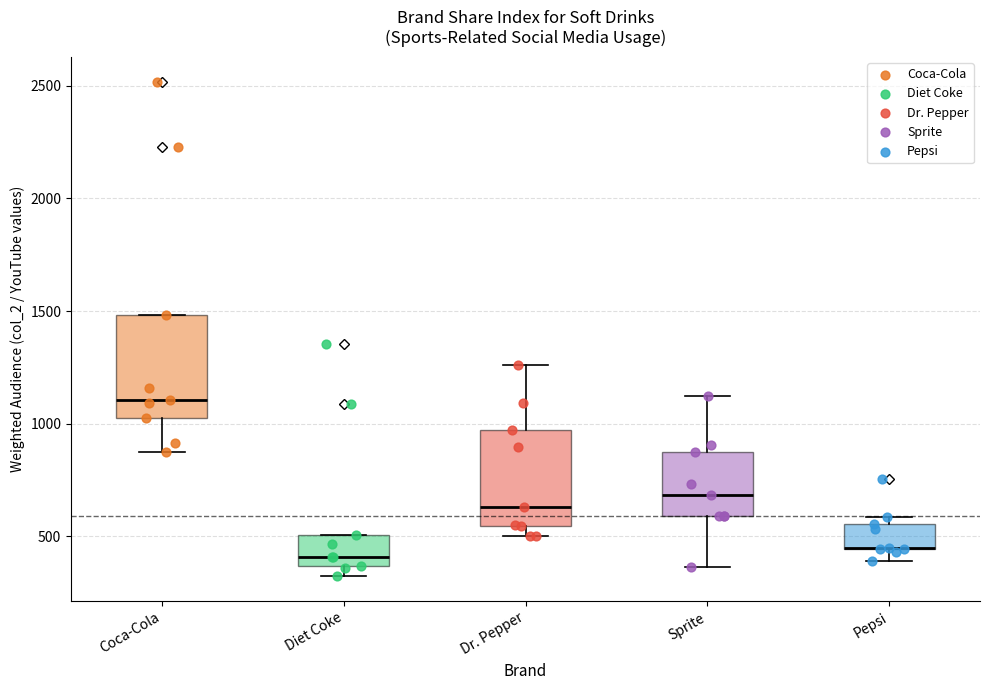

Reading left to right, read every box against the y-axis: the position of its median line, the range the box covers, and the ends of its whiskers. The values are not printed on the chart, so give them approximately, as read against the axis.

Coca-Cola: median 1100, box 1000 to 1500, whiskers 850 to 1500
Diet Coke: median 400, box 350 to 500, whiskers 300 to 500
Dr. Pepper: median 650, box 550 to 950, whiskers 500 to 1250
Sprite: median 700, box 600 to 850, whiskers 350 to 1100
Pepsi: median 450 (drawn on the box's lower edge), box 450 to 550, whiskers 400 to 600